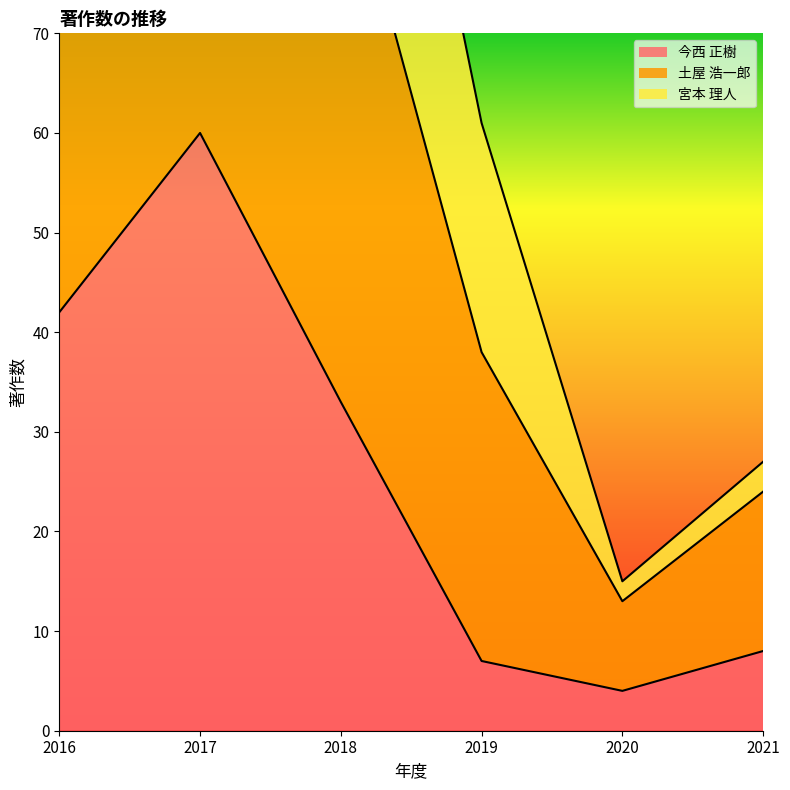

The 今西 正樹 series shows 7 at 2019. True or false?

True